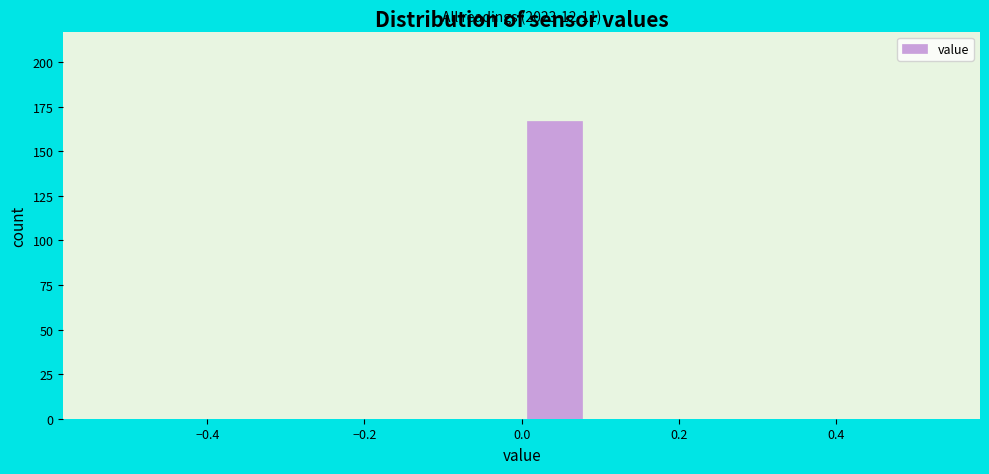

Over which range of the x-axis is the bar tallest?

0.00 to 0.08